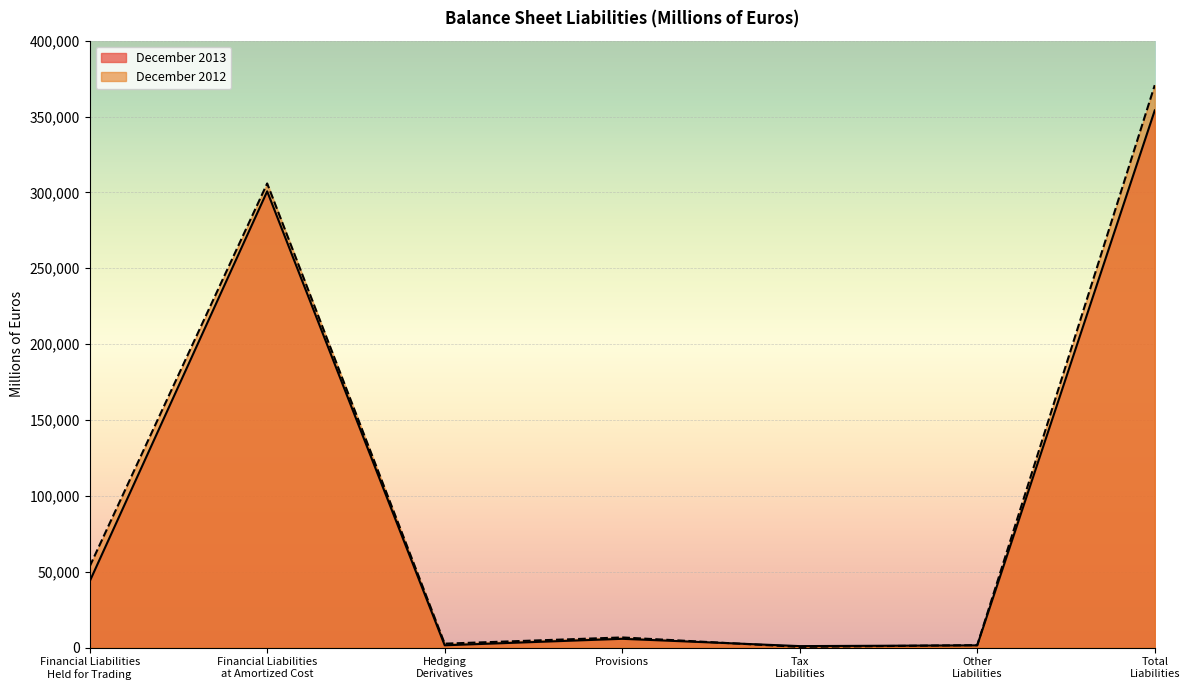

True or false: December 2013 and December 2012 cross at least once.

True